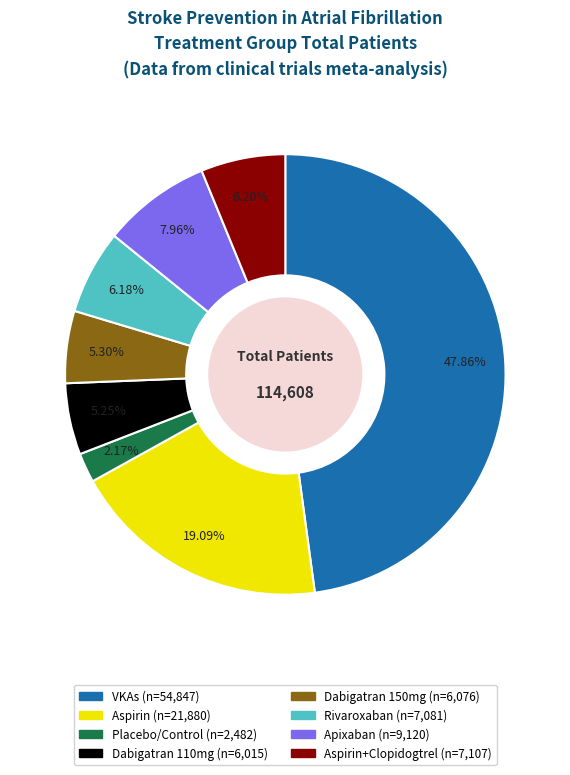

Does any single category account for the majority?

No